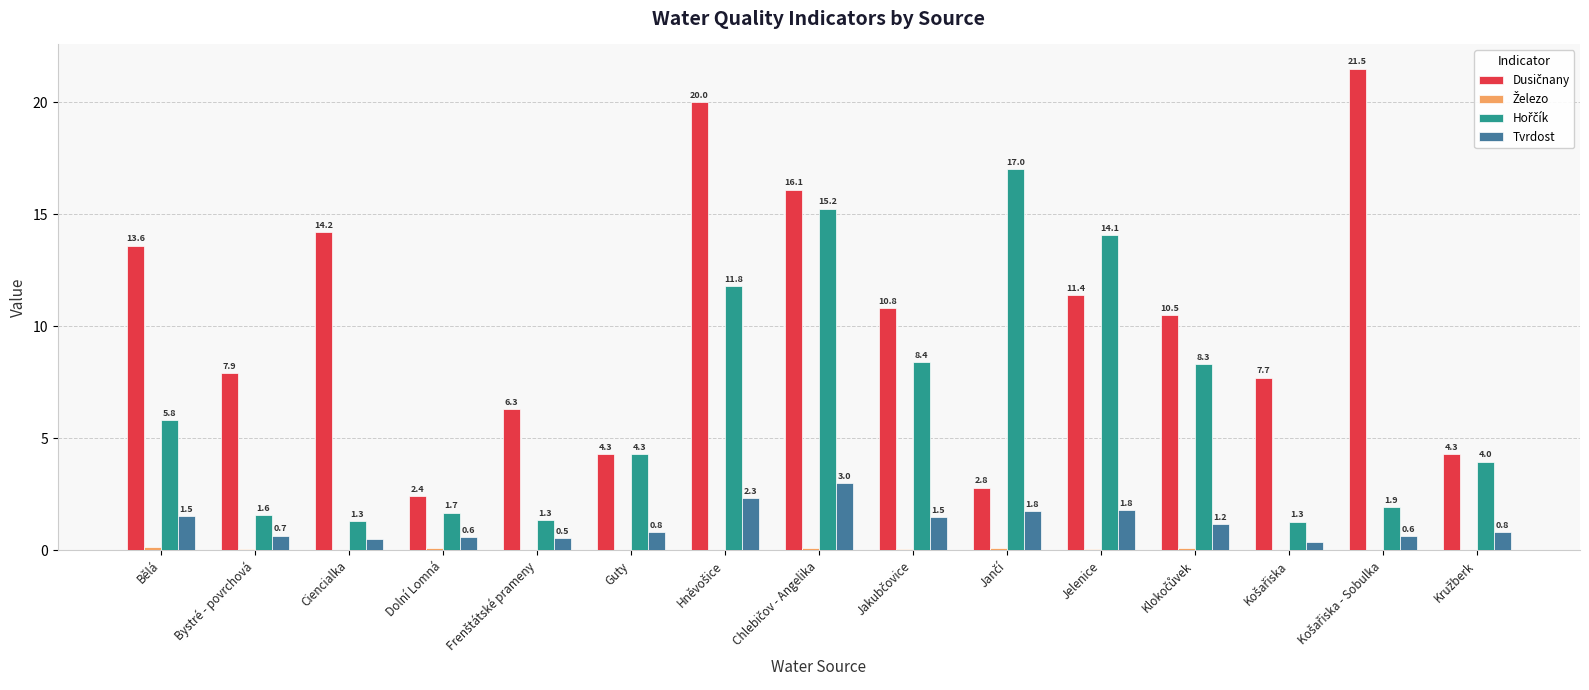

Read the Tvrdost value at Bystré - povrchová.

0.7